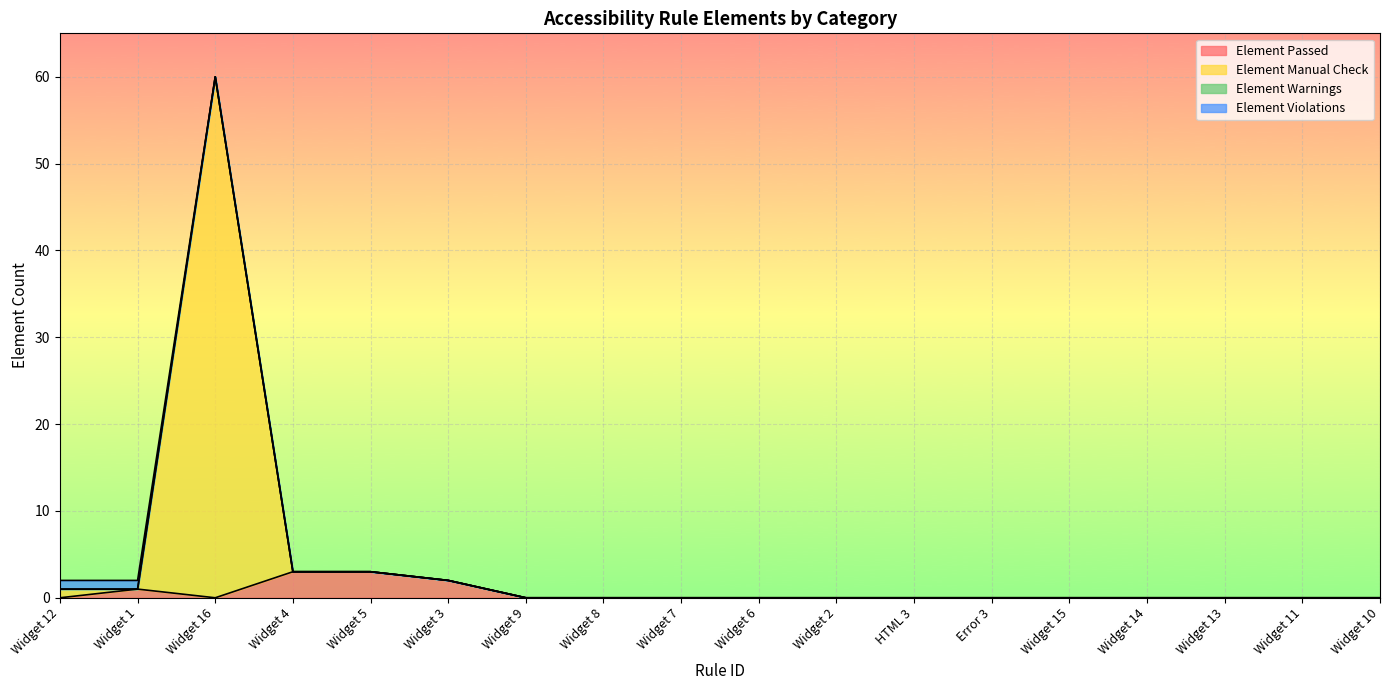

Is it true that Element Passed equals 1 at HTML 3?

False